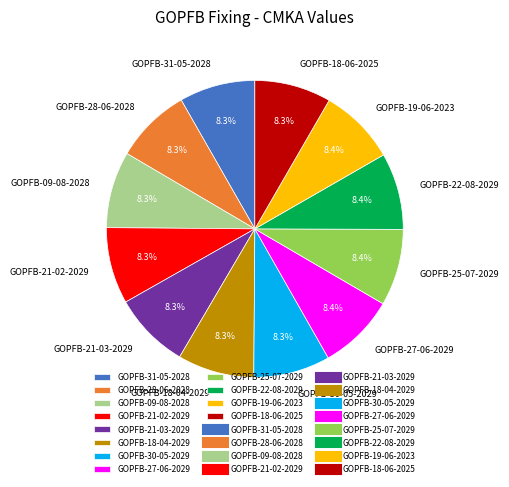

Does any single category account for the majority?

No